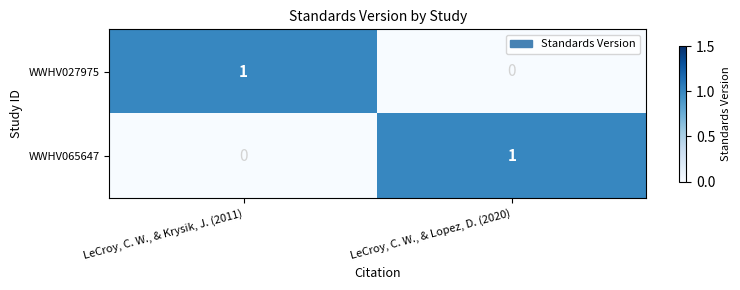

Rank the categories by WWHV065647 value from lowest to highest.

LeCroy, C. W., & Krysik, J. (2011), LeCroy, C. W., & Lopez, D. (2020)